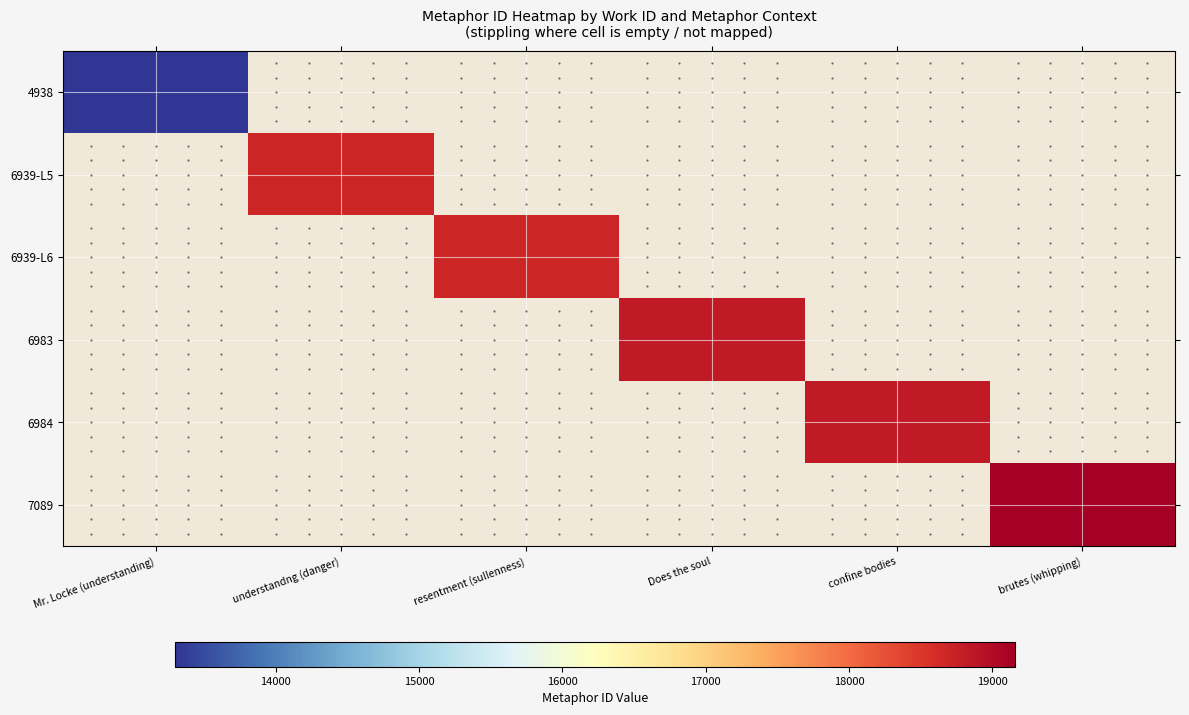

At Mr. Locke (understanding), list the series in order from largest to smallest.

4938, 6939-L5, 6939-L6, 6983, 6984, 7089